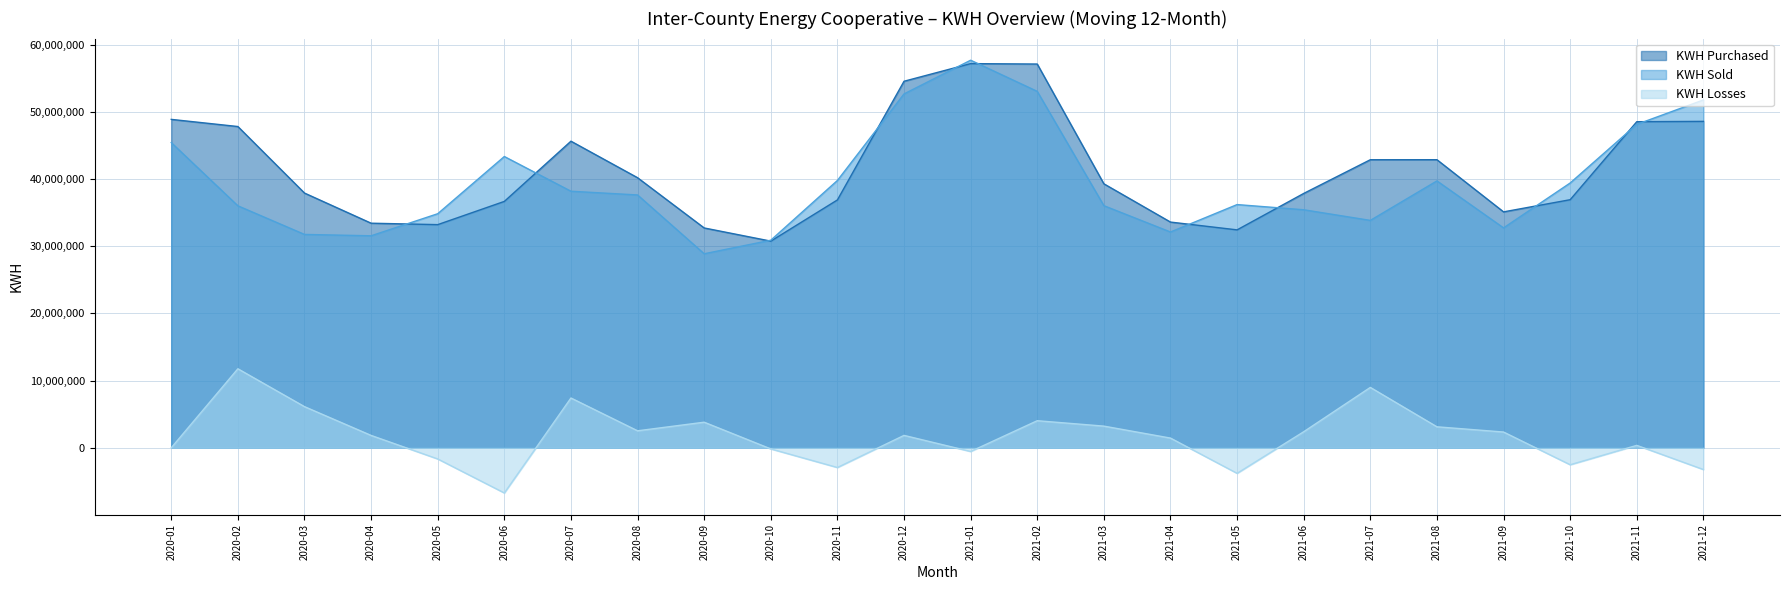

What is the total value across all series at 2021-07?

85721098